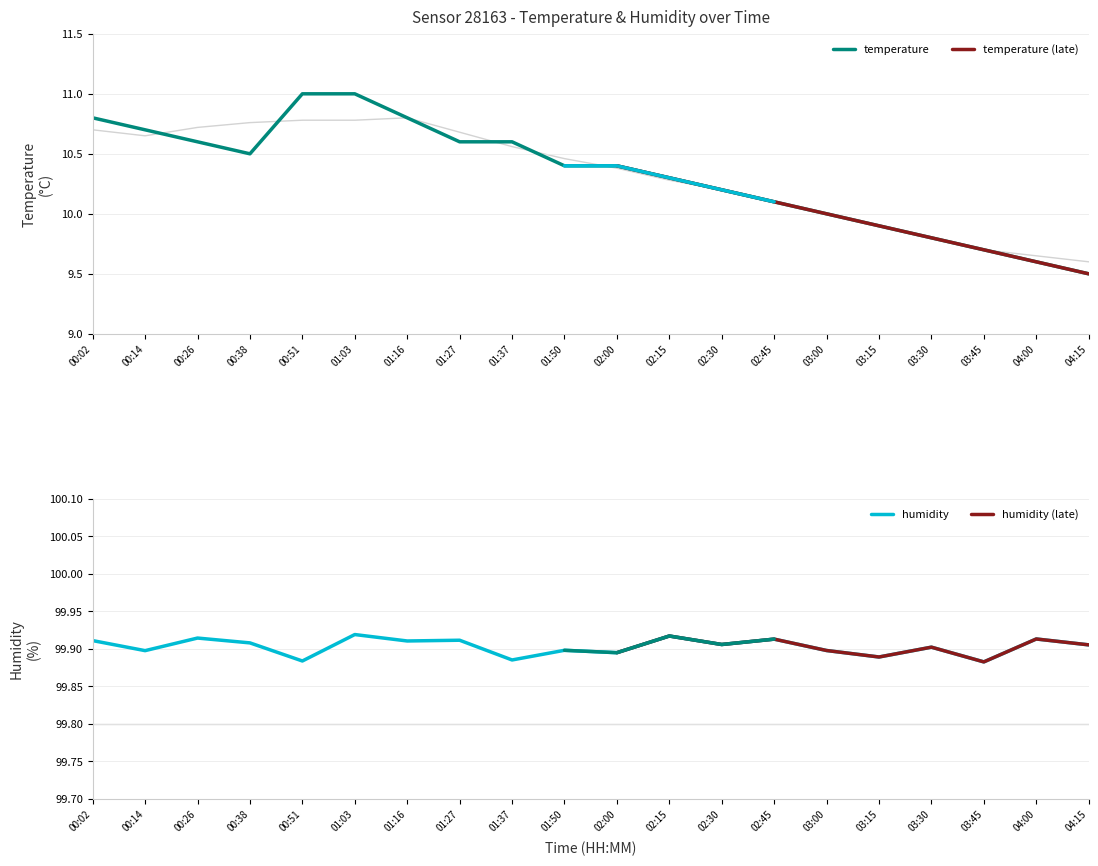

What is the minimum value shown in the chart?

9.5